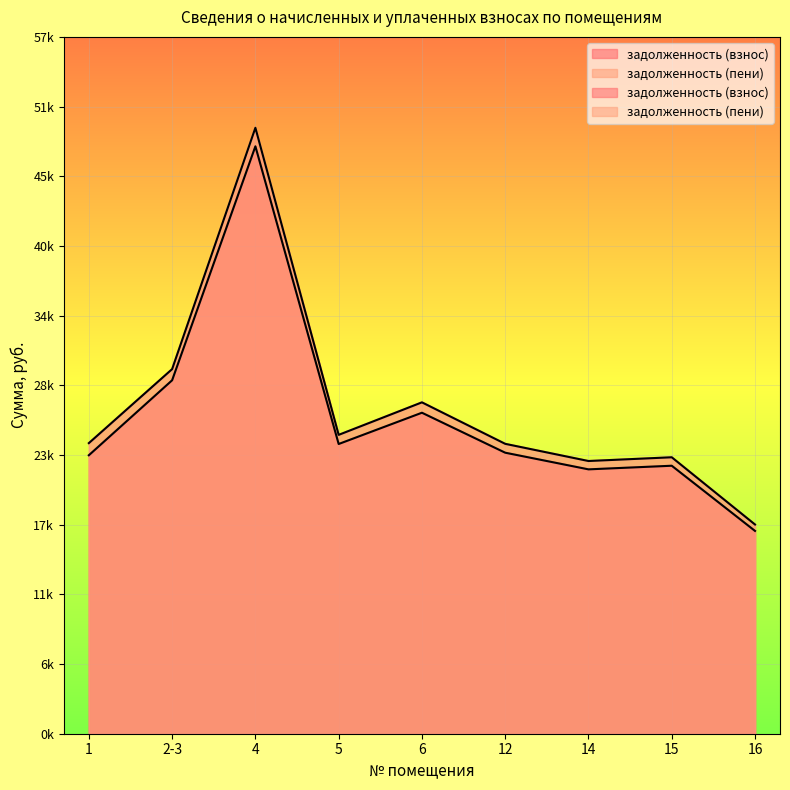

The value of задолженность (взнос) at 6 is 26101.7. True or false?

True